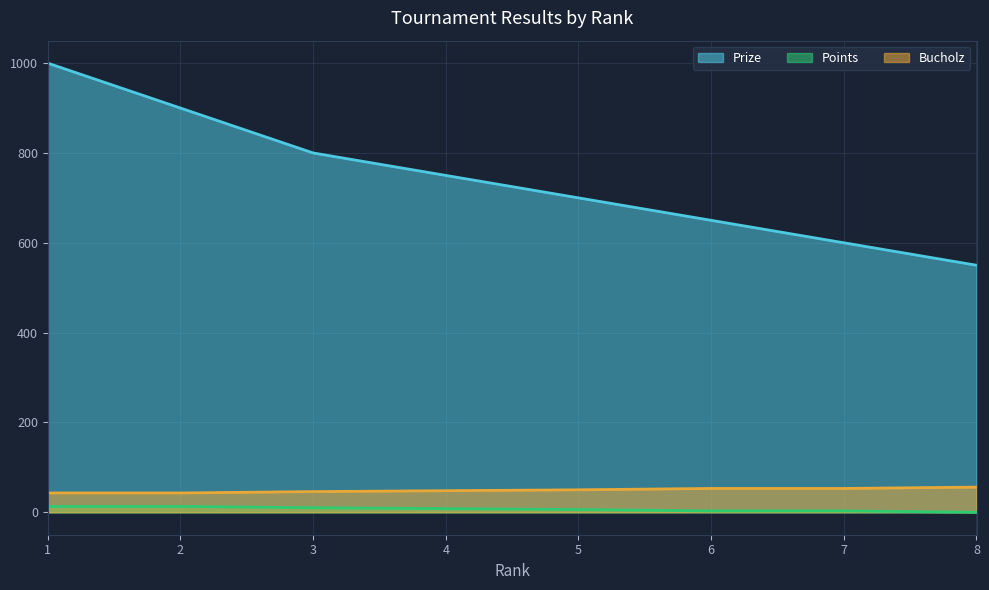

The Prize series shows 857 at 7. True or false?

False